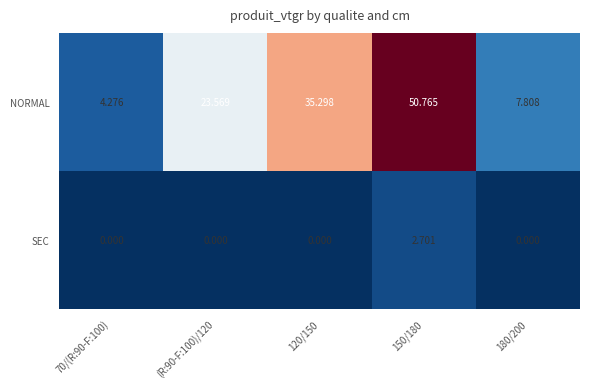

Count the number of data series in this chart.

2